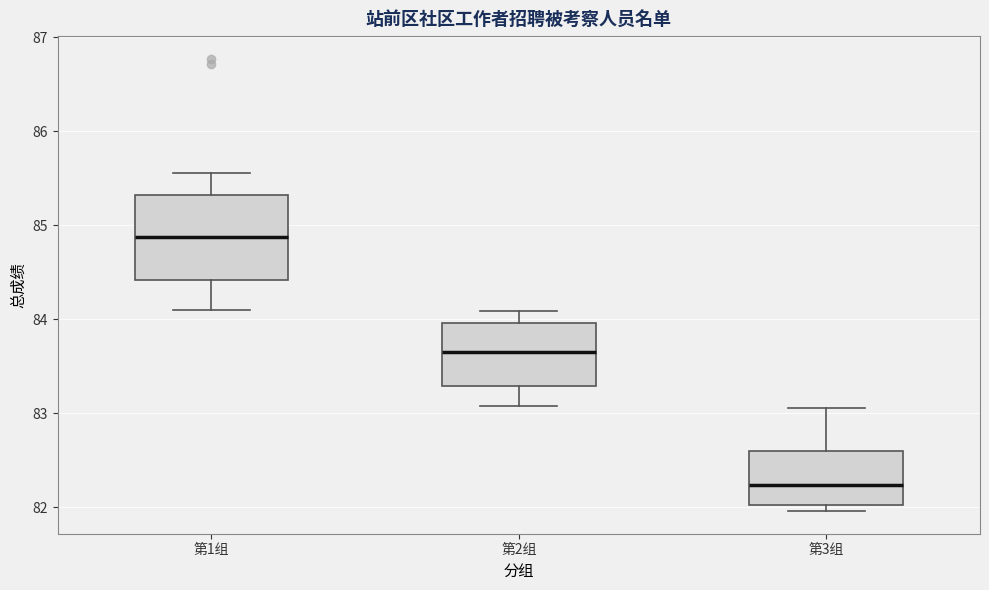

Reading left to right, transcribe this box plot: for each box, give where its median line is, the range the box spans, and where its two whiskers end, as read against the y-axis. The values are not printed on the chart, so give them approximately, as read against the axis.

第1组: median 84.9, box 84.4 to 85.3, whiskers 84.1 to 85.6
第2组: median 83.7, box 83.3 to 84.0, whiskers 83.1 to 84.1
第3组: median 82.2, box 82.0 to 82.6, whiskers 82.0 (just below the box's lower edge) to 83.1